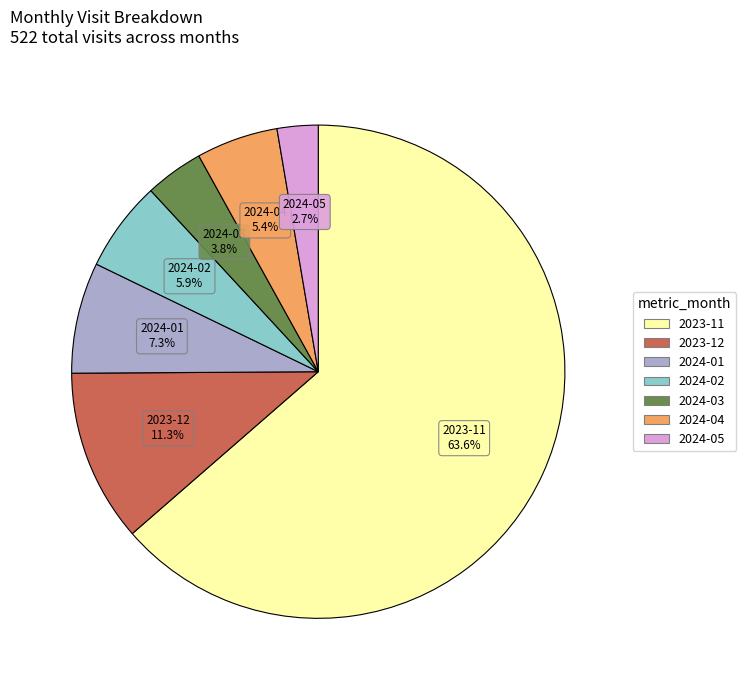

Rank the categories by value from highest to lowest.

2023-11, 2023-12, 2024-01, 2024-02, 2024-04, 2024-03, 2024-05